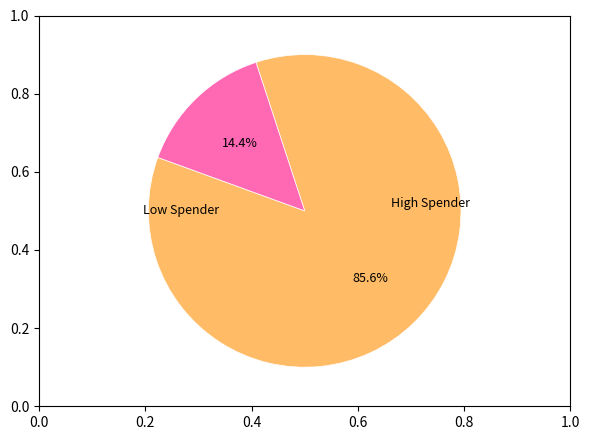

Does any single category account for the majority?

Yes